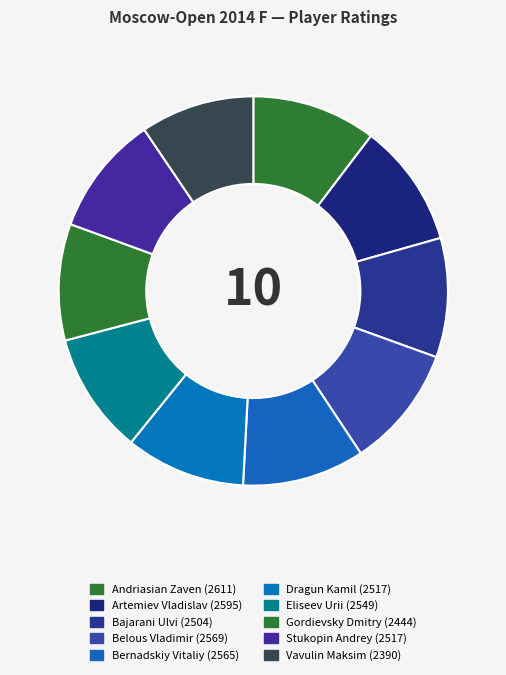

Which category has the smallest portion of the pie?

Vavulin Maksim